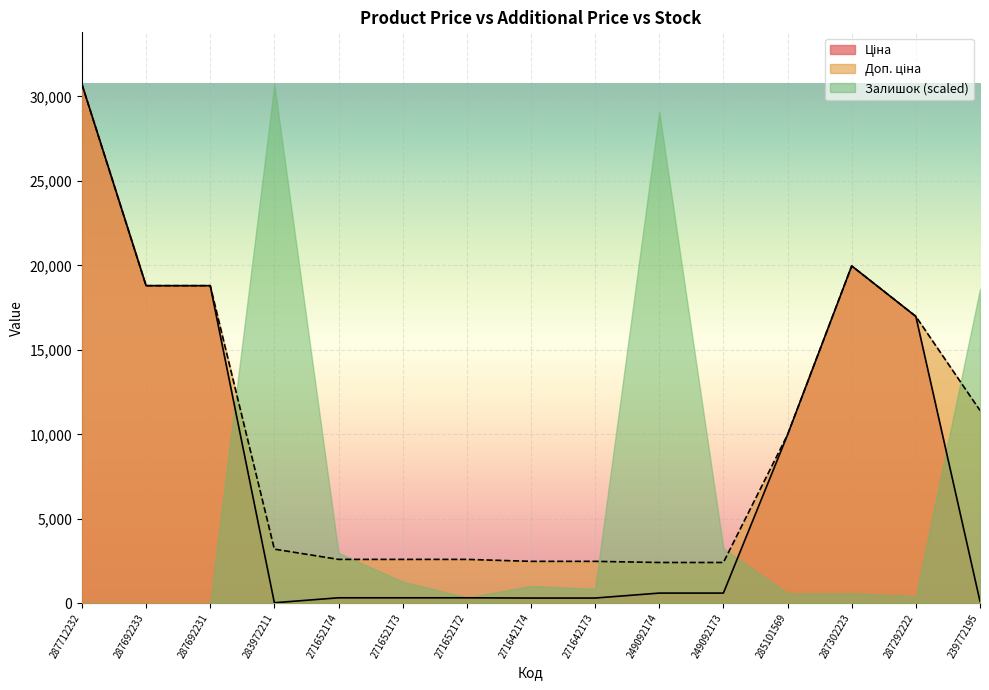

True or false: Доп. ціна and Ціна intersect in this chart.

False